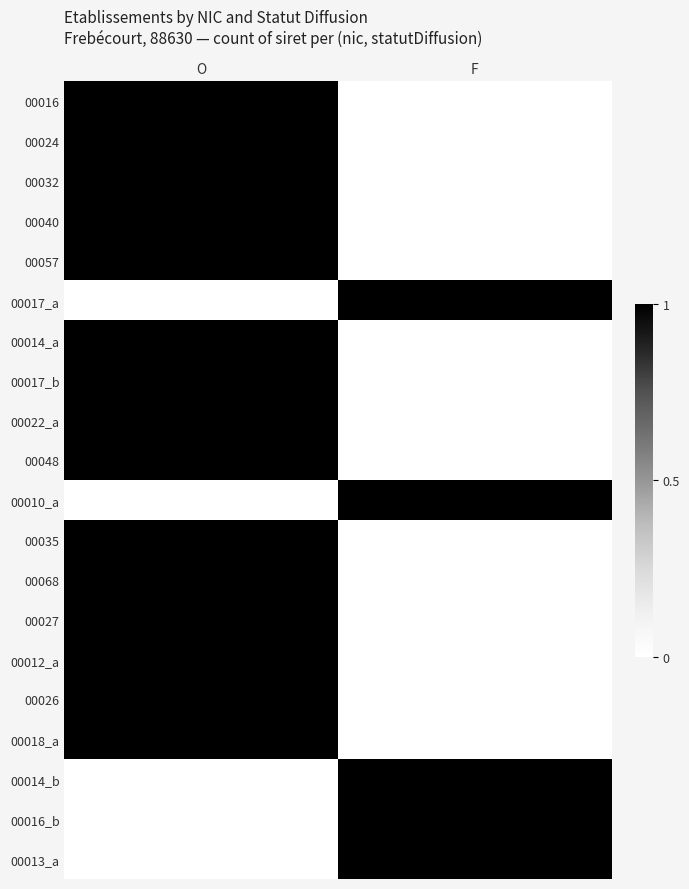

Between O and F, which is larger?

O